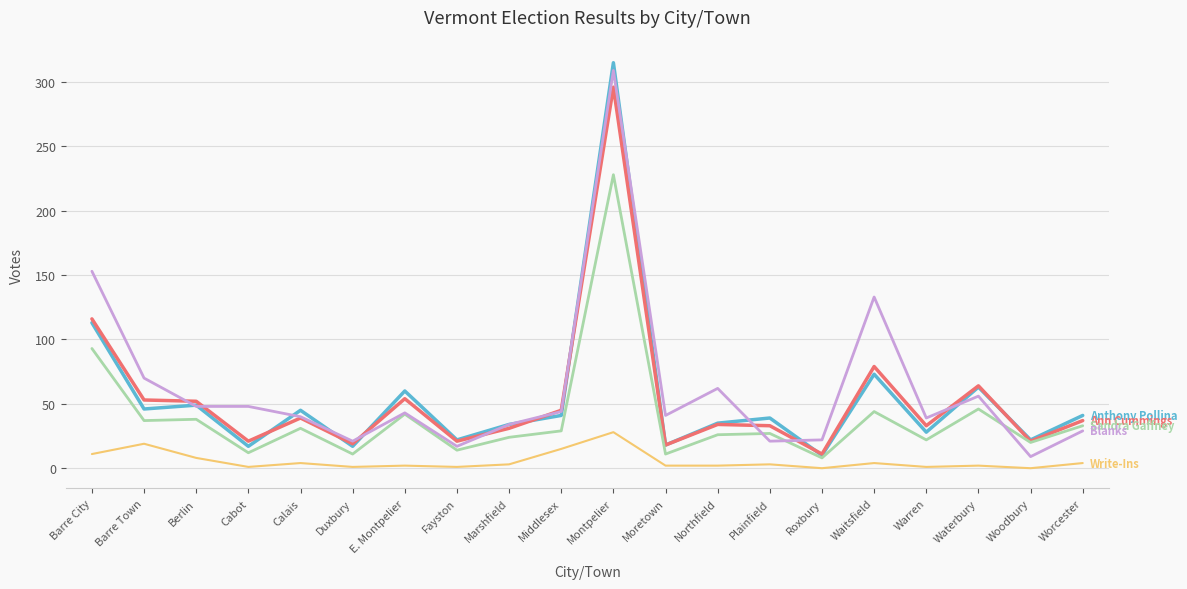

What is the difference between the highest and lowest values at Barre City?

142